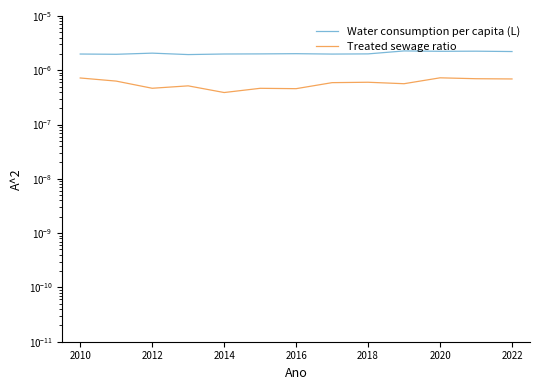

Does the chart display data point markers on the line(s)?

No